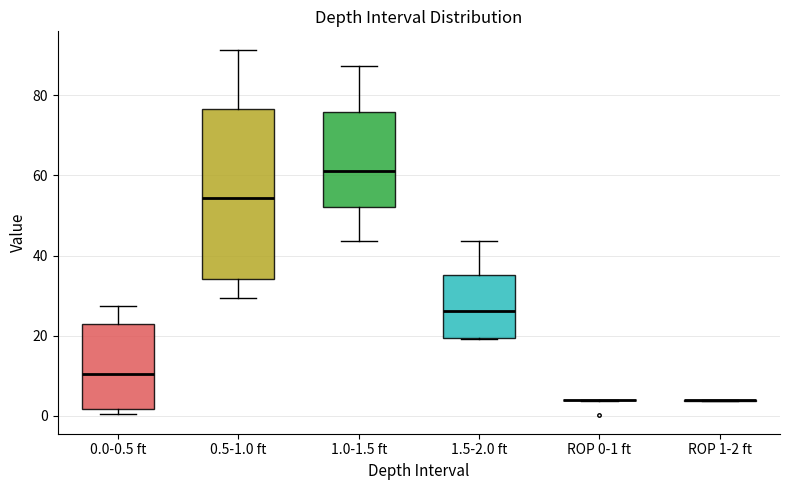

Reading left to right, transcribe this box plot: for each box, give where its median line is, the range the box spans, and where its two whiskers end, as read against the y-axis. The values are not printed on the chart, so give them approximately, as read against the axis.

0.0-0.5 ft: median 10, box 2 to 22, whiskers 0 to 28
0.5-1.0 ft: median 54, box 34 to 76, whiskers 30 to 92
1.0-1.5 ft: median 62, box 52 to 76, whiskers 44 to 88
1.5-2.0 ft: median 26, box 20 to 36, whiskers 20 to 44
ROP 0-1 ft: box collapsed to a line at 4, whiskers 4 to 4
ROP 1-2 ft: box collapsed to a line at 4, whiskers 4 to 4